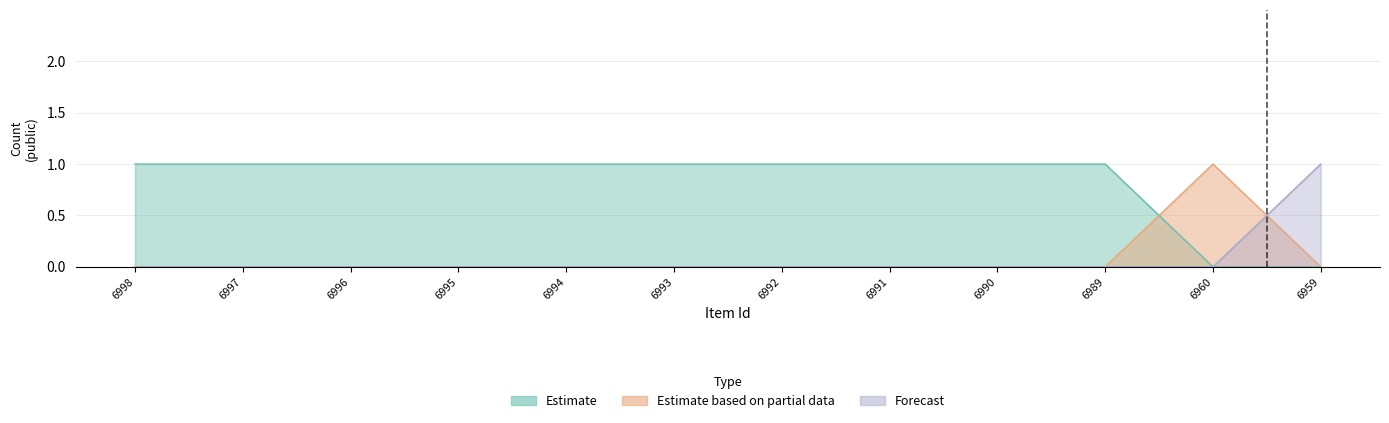

Reading left to right, transcribe all the data shown in this chart.

Estimate: 6998=1	6997=1	6996=1	6995=1	6994=1	6993=1	6992=1	6991=1	6990=1	6989=1	6960=0	6959=0
Estimate based on partial data: 6998=0	6997=0	6996=0	6995=0	6994=0	6993=0	6992=0	6991=0	6990=0	6989=0	6960=1	6959=0
Forecast: 6998=0	6997=0	6996=0	6995=0	6994=0	6993=0	6992=0	6991=0	6990=0	6989=0	6960=0	6959=1